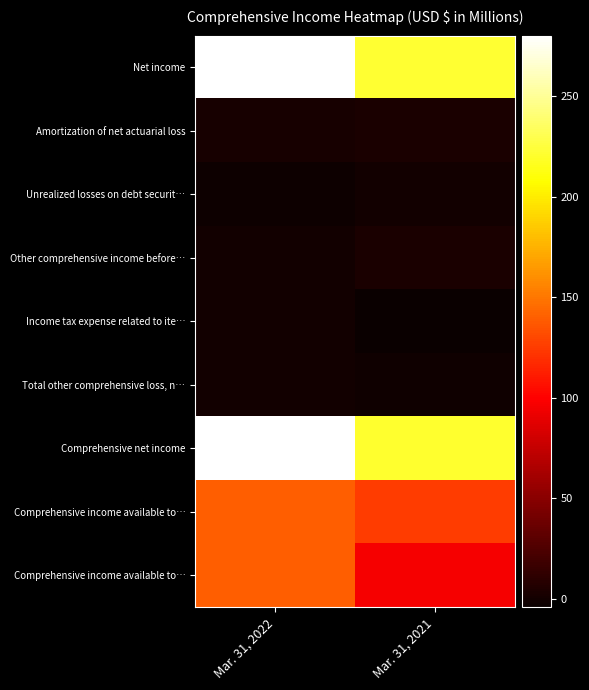

What is the minimum value shown in the chart?

-4